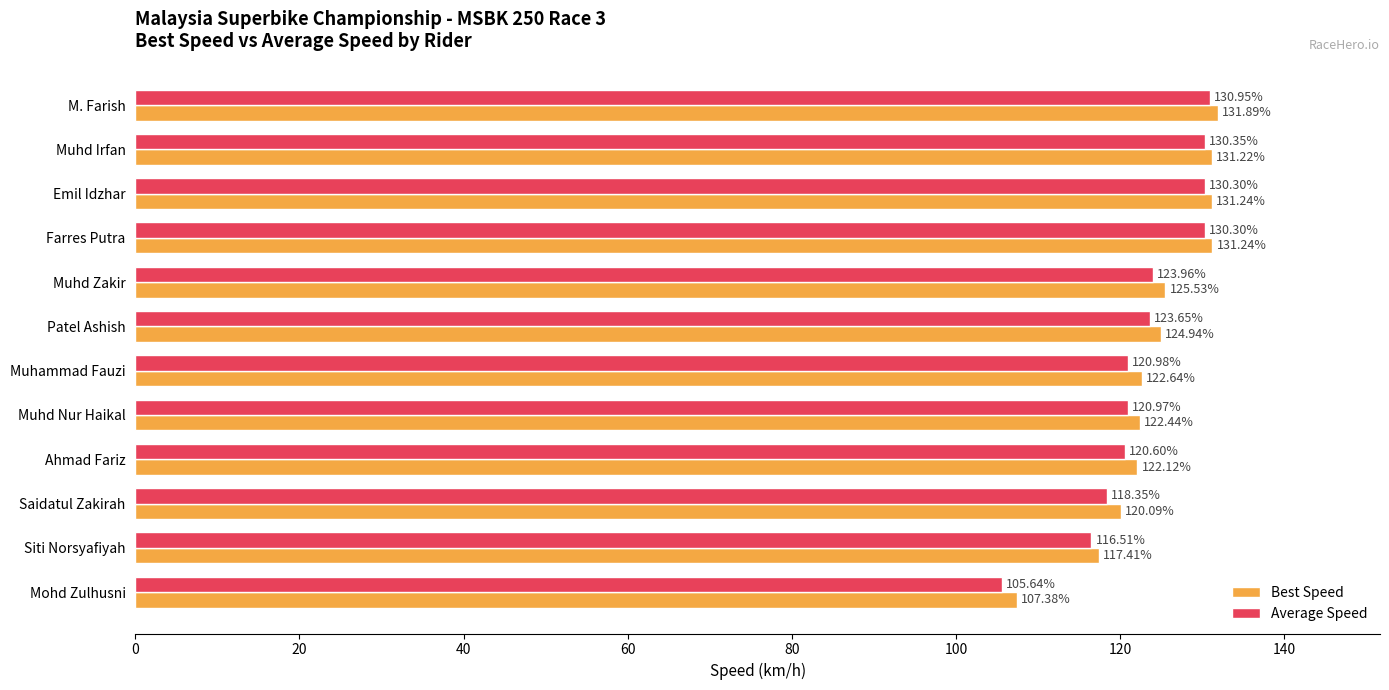

Rank the series at Muhd Zakir from lowest to highest value.

Average Speed, Best Speed